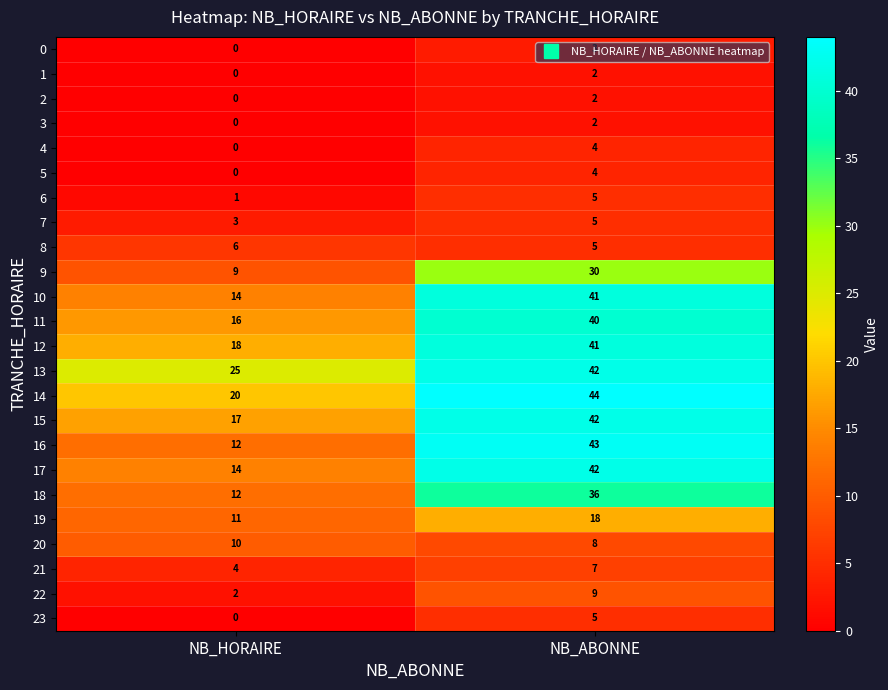

Which series has the largest total across all categories?

13